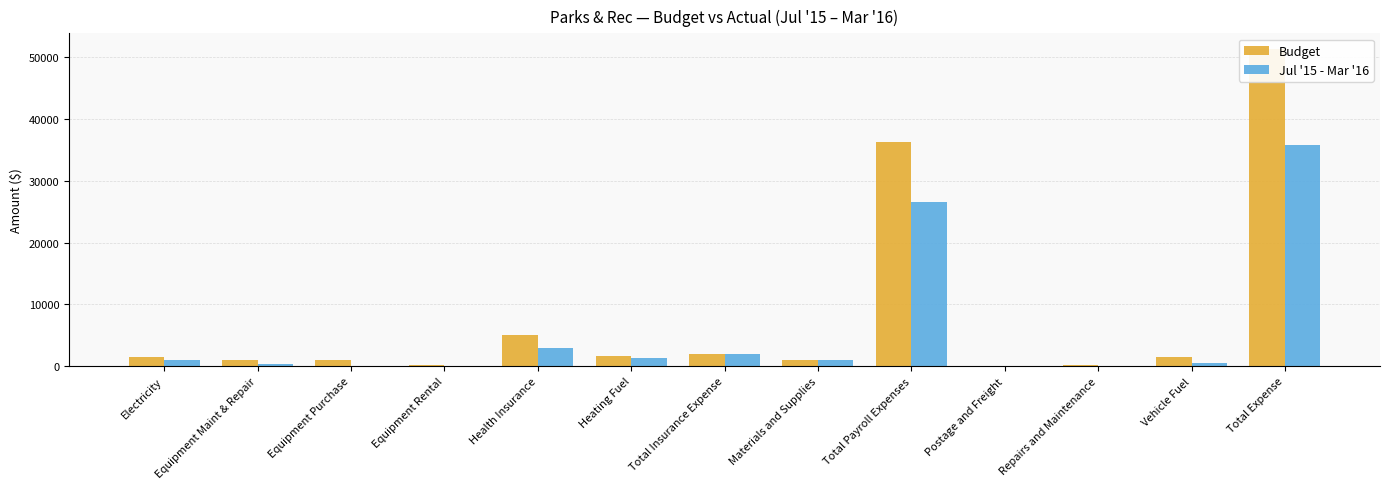

Where is Budget nearest to the value 25699?

Total Payroll Expenses